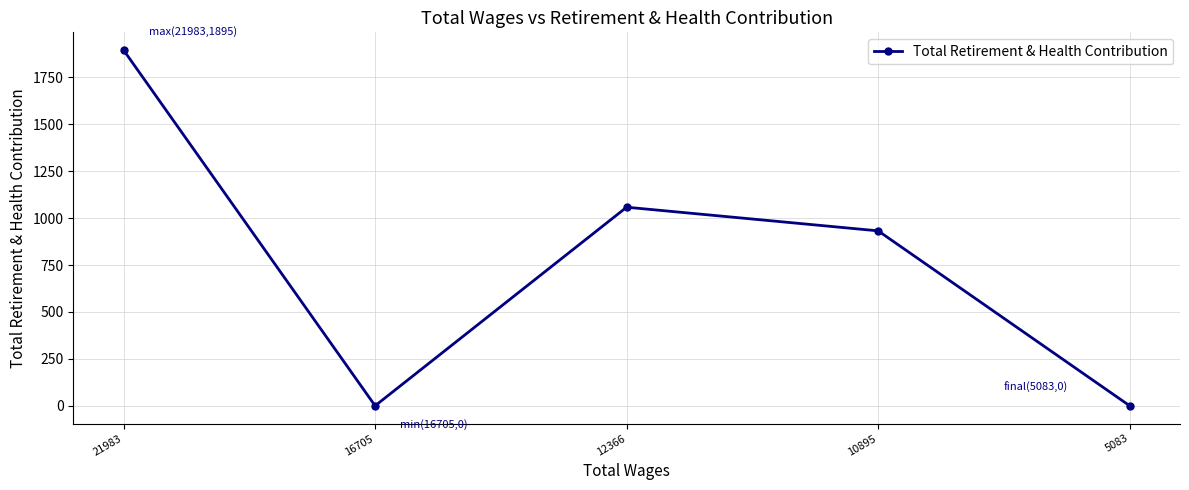

What is the sum of all values?

3885